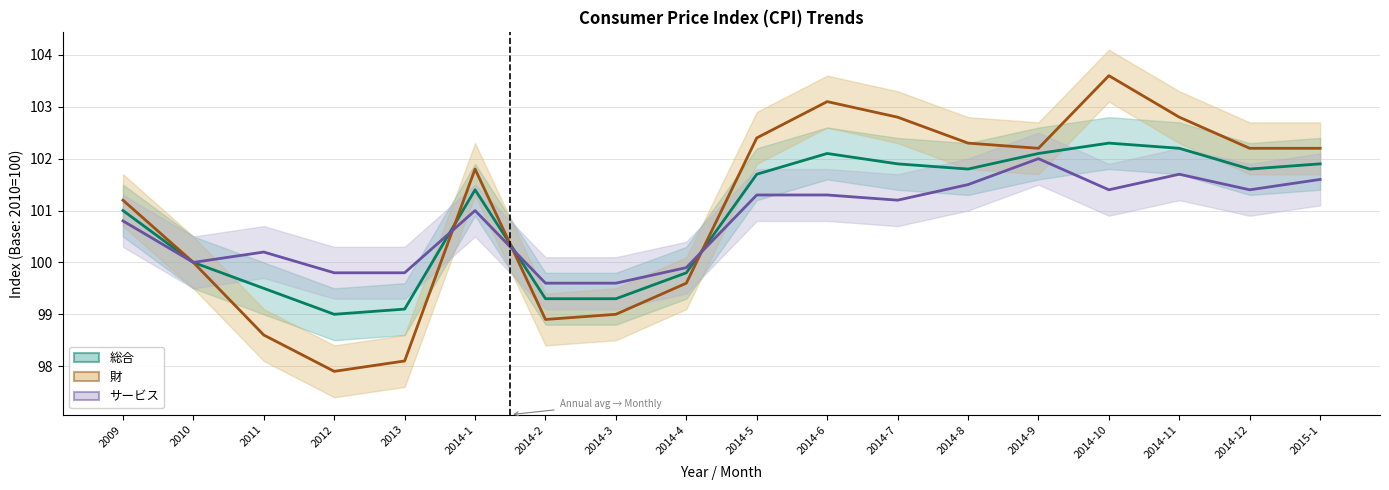

At which category does the chart reach its minimum across all series?

2012